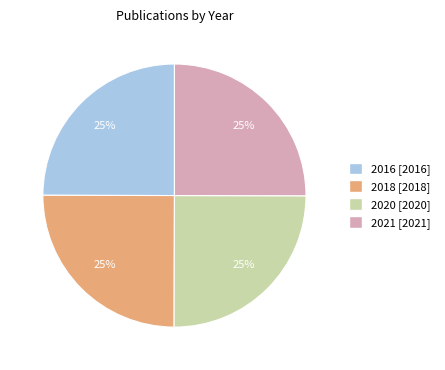

How many slices are in this pie chart?

4